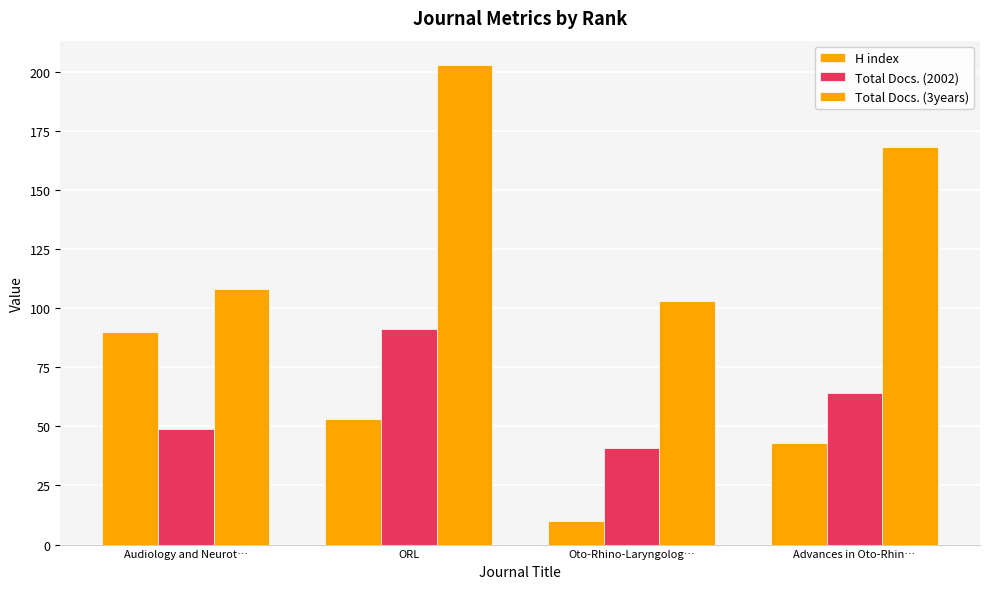

How many categories are shown in the chart?

4